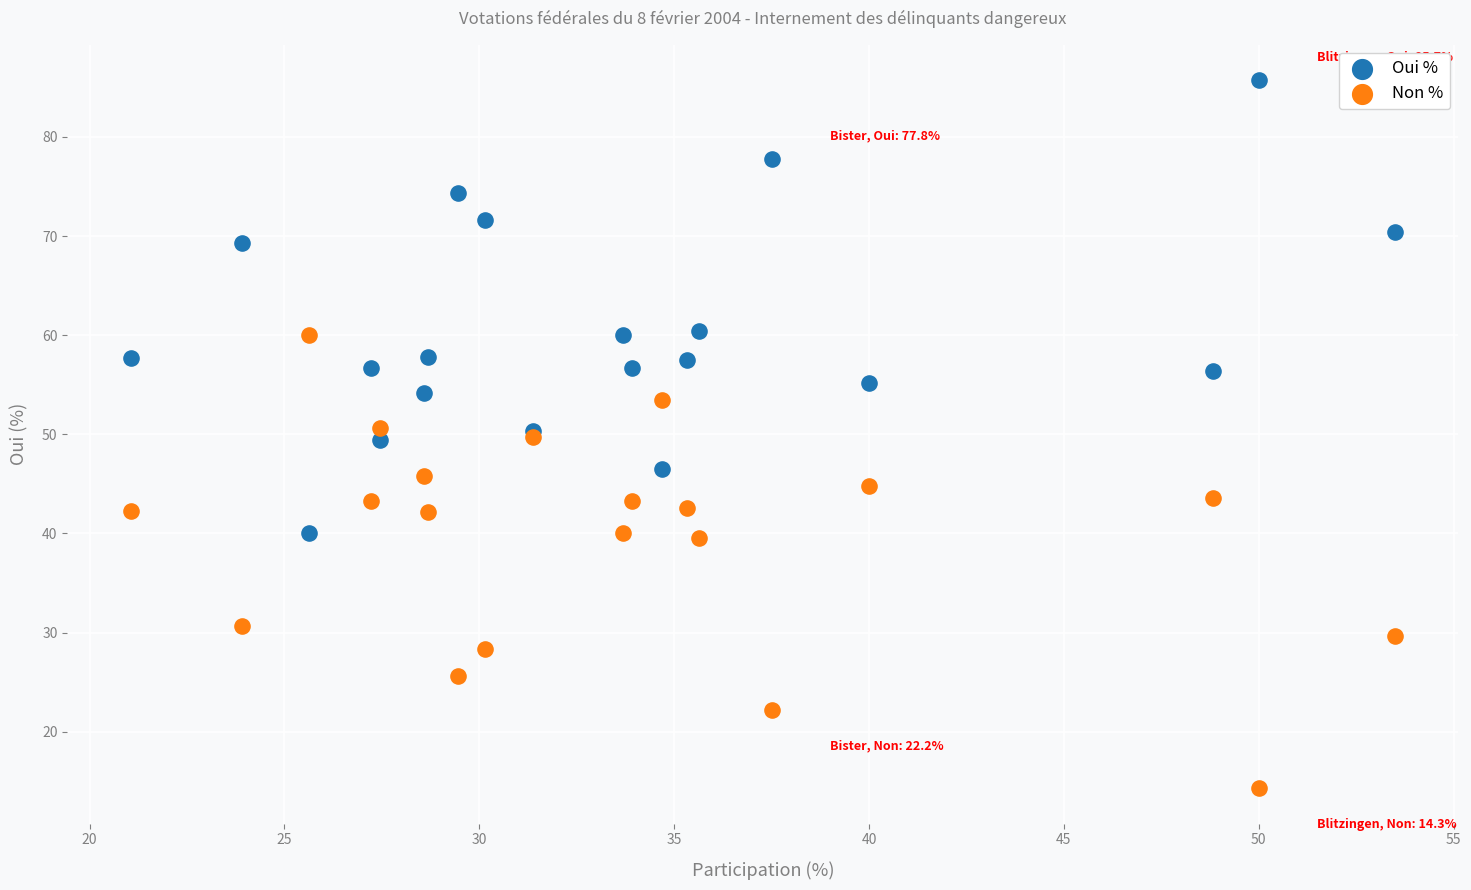

Which series contains the highest Y value?

Oui %